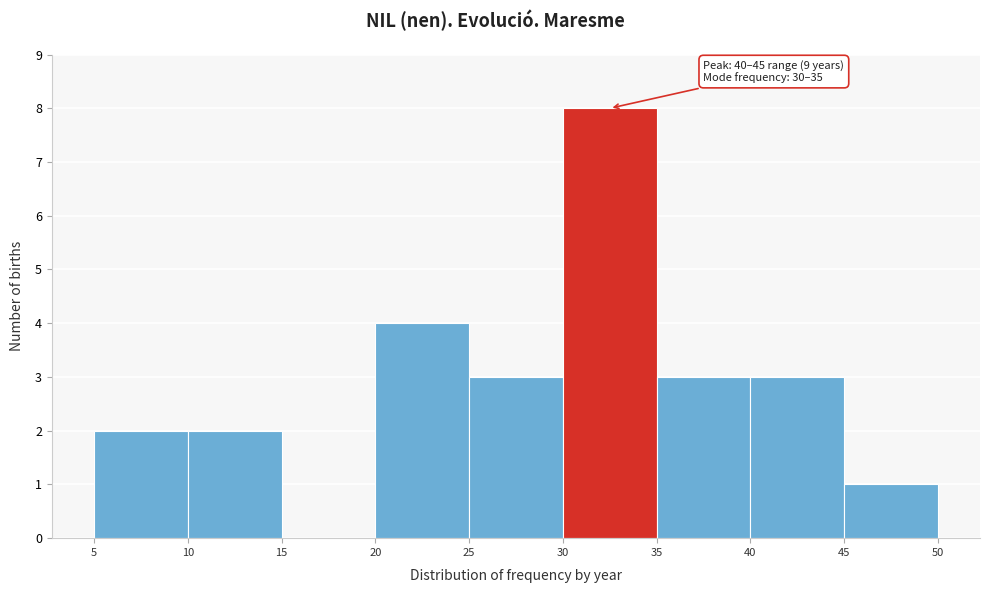

Over which range of the x-axis is the bar tallest?

30 to 35